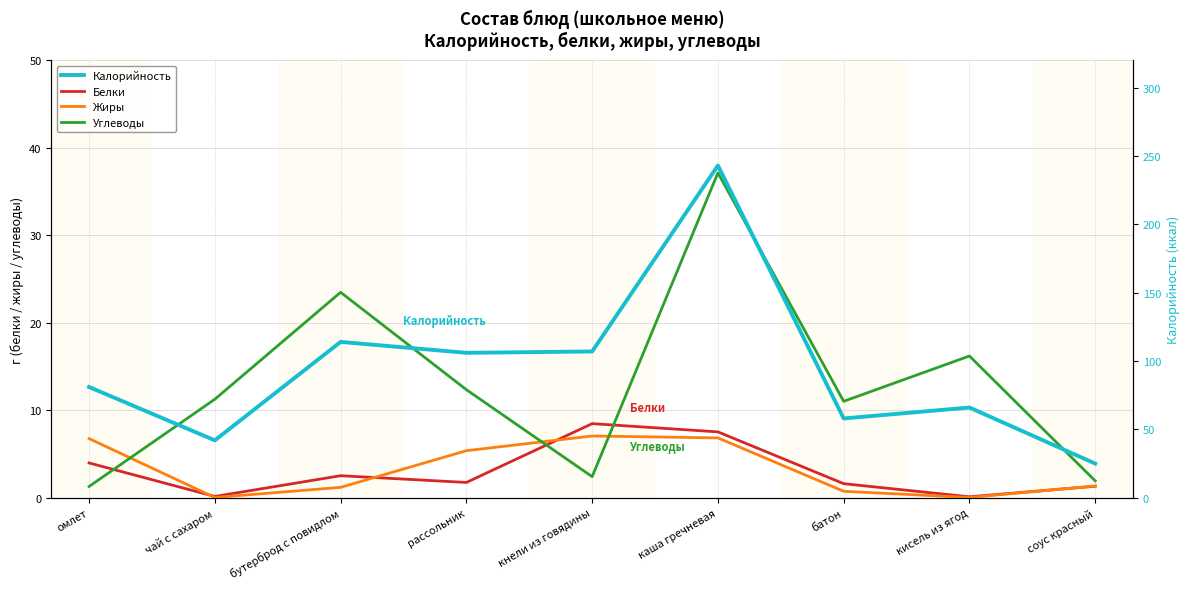

List the series in order of their peak value, highest first.

Калорийность, Углеводы, Белки, Жиры